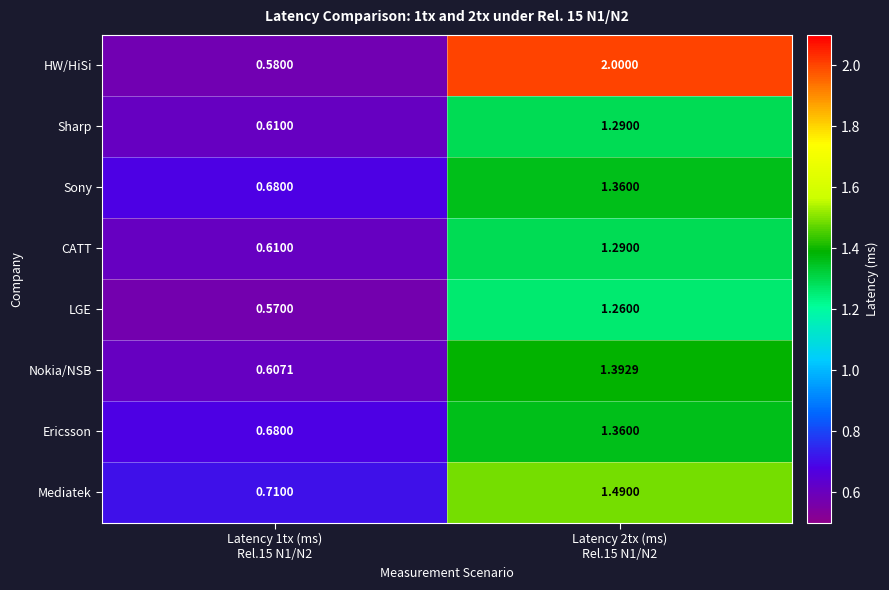

Which series has the largest range (max minus min)?

HW/HiSi